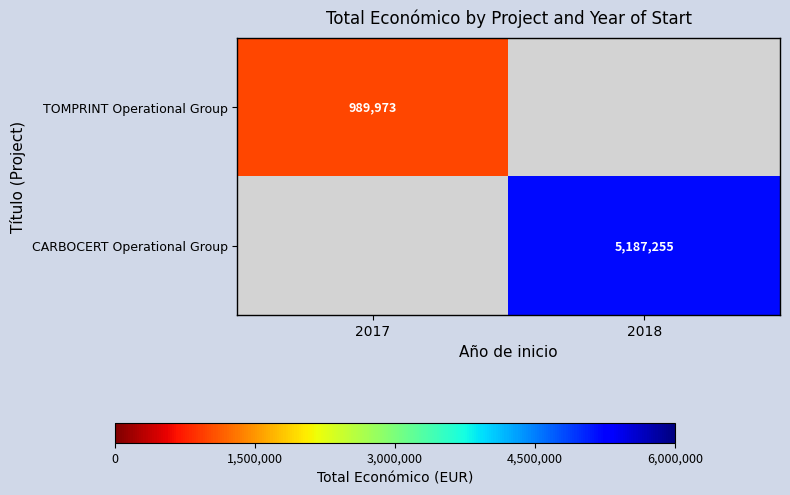

True or false: CARBOCERT Operational Group has a value of 5187255 at 2018.

True